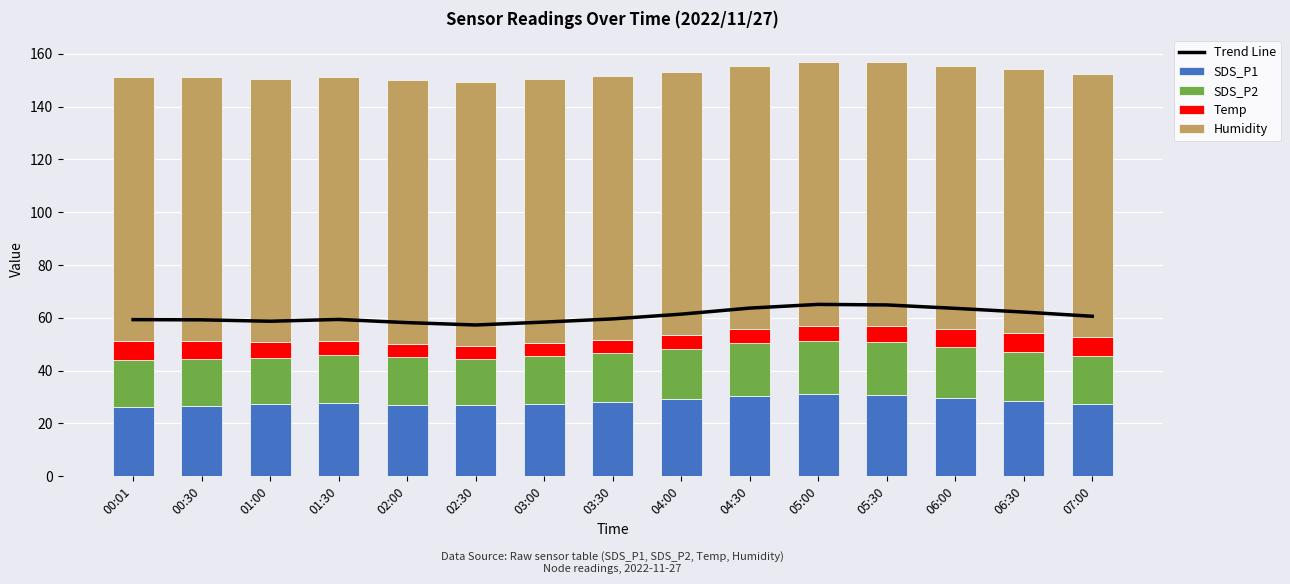

At which category is the sum across all series the highest?

05:00